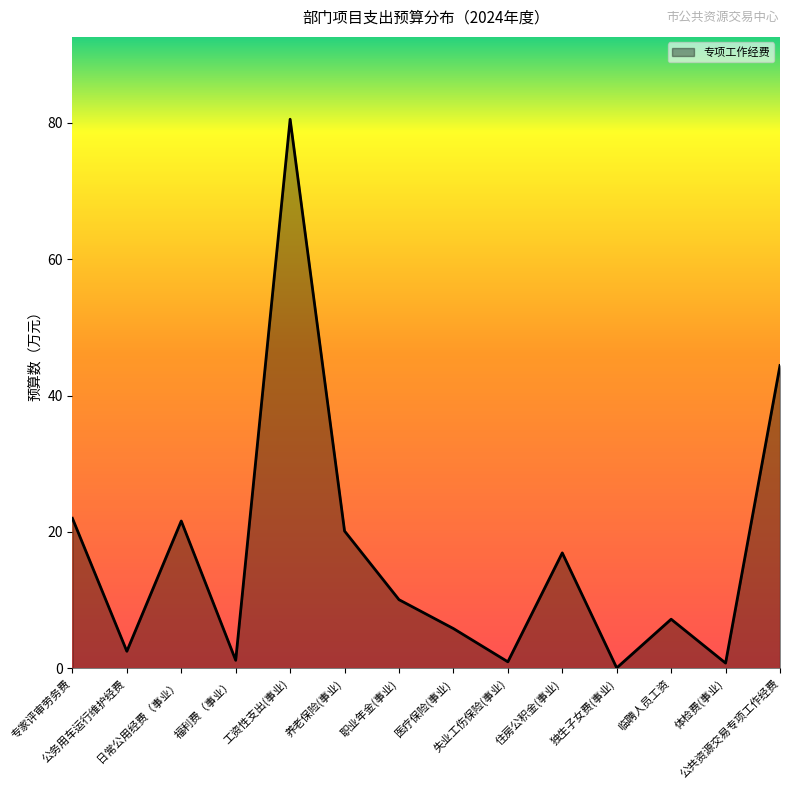

What is the greatest value displayed?

80.5